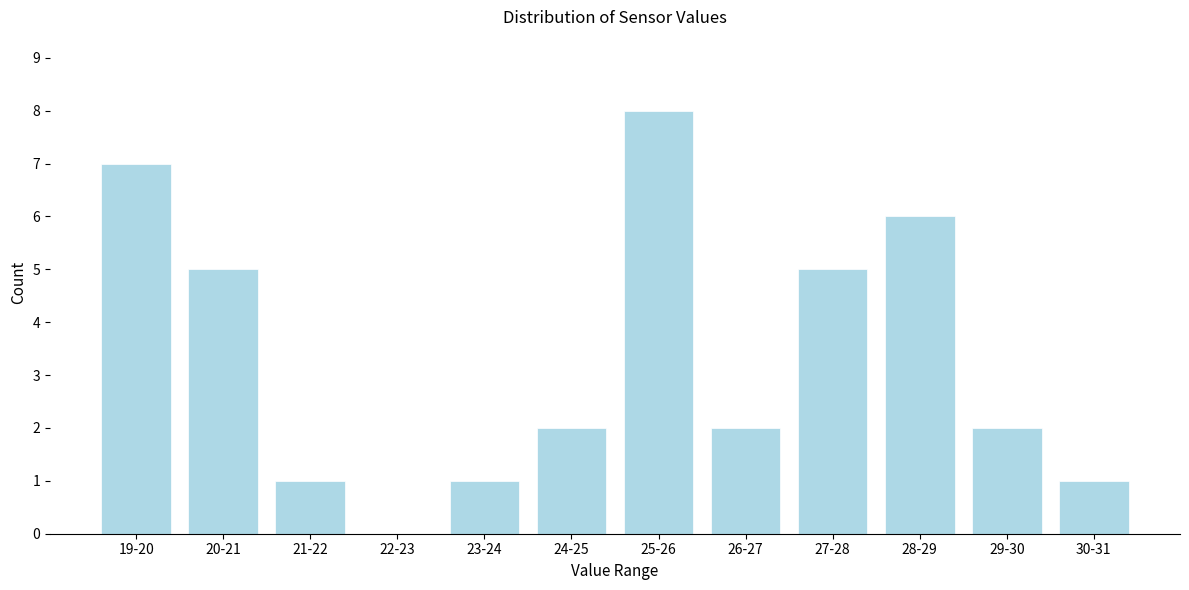

Reading left to right, transcribe all the data shown in this chart.

19-20=7	20-21=5	21-22=1	22-23=0	23-24=1	24-25=2	25-26=8	26-27=2	27-28=5	28-29=6	29-30=2	30-31=1